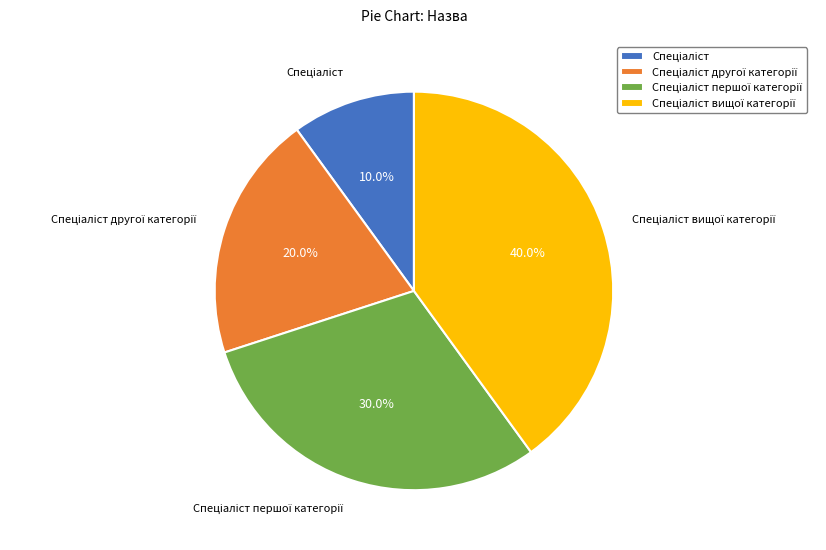

What is the largest slice in the pie chart?

Спеціаліст вищої категорії